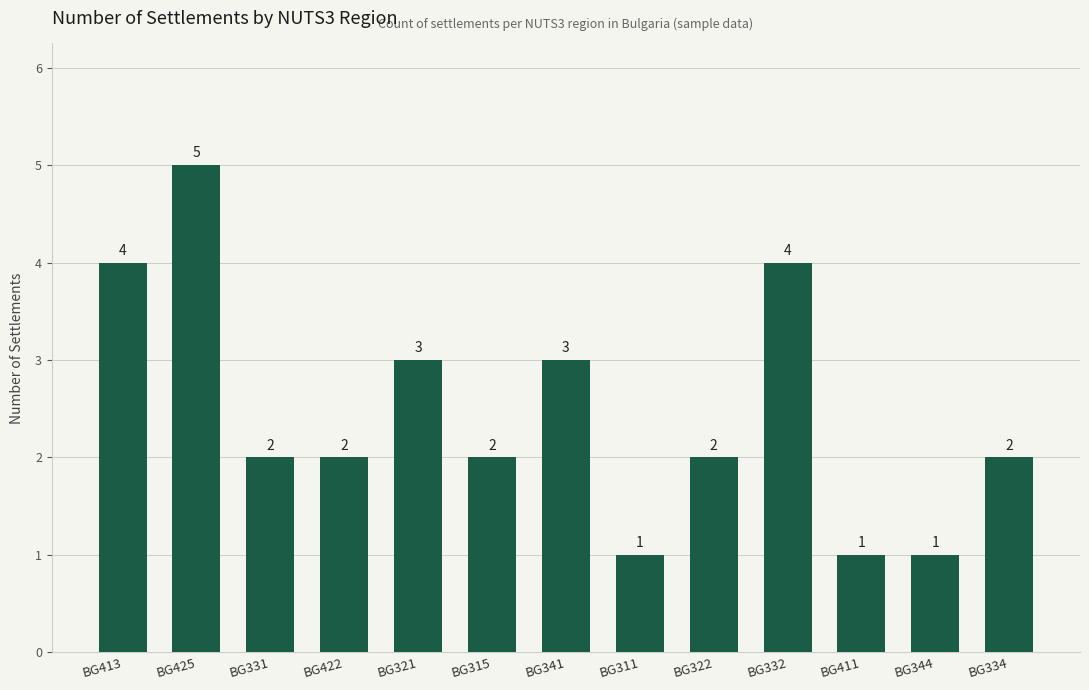

How many values are between 2 and 3?

7